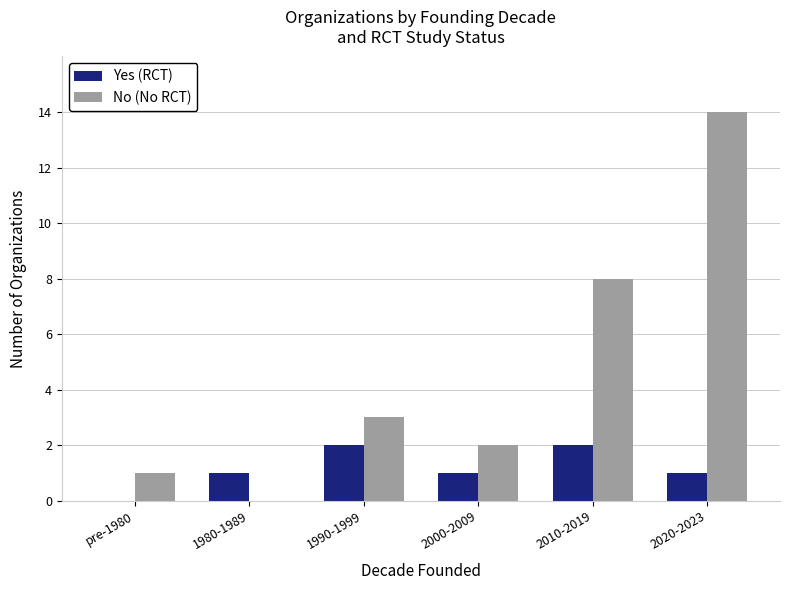

Which series has the largest range (max minus min)?

No (No RCT)